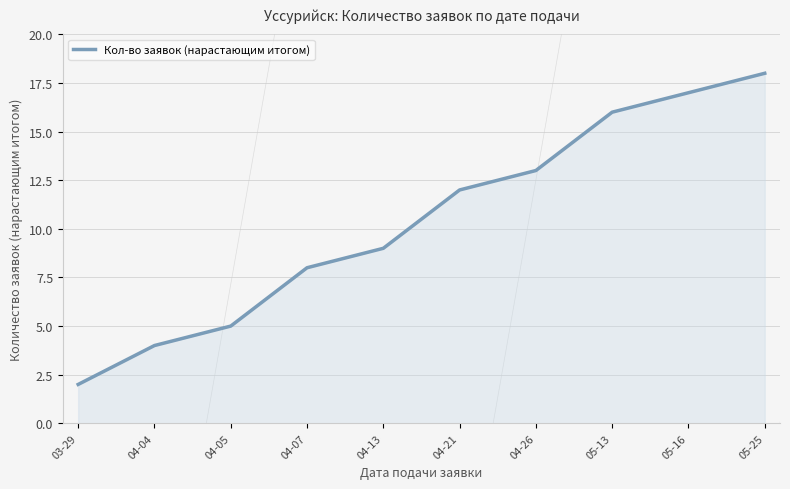

Approximately how many times larger is the value at 05-16 compared to 05-25?

0.9